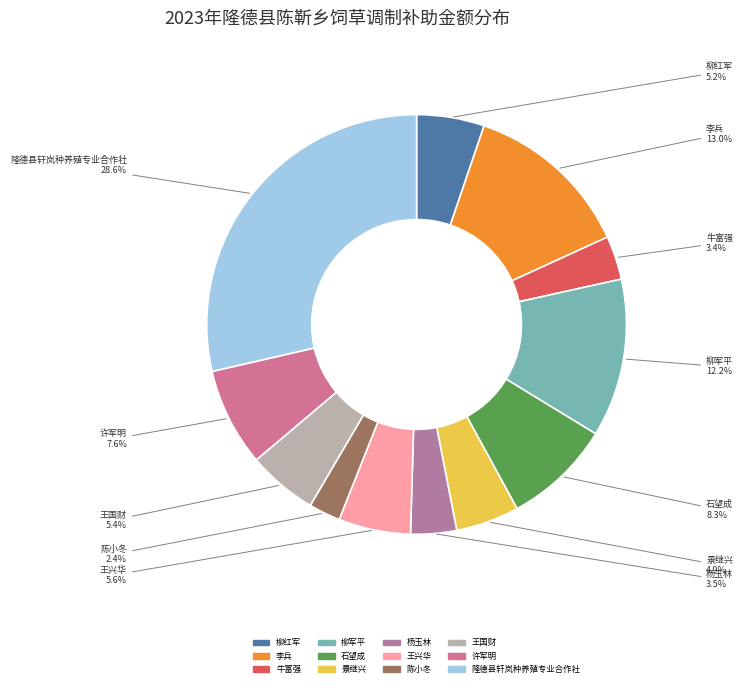

Is 牛富强 the majority of the pie?

No